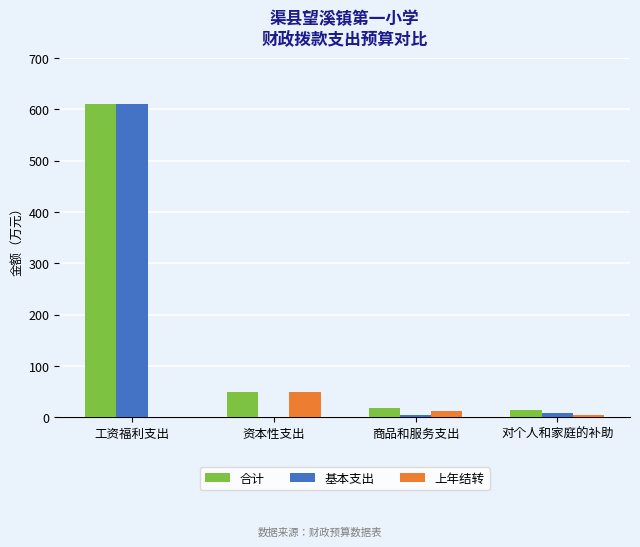

What is the spread (max minus min) of values at 工资福利支出?

609.4